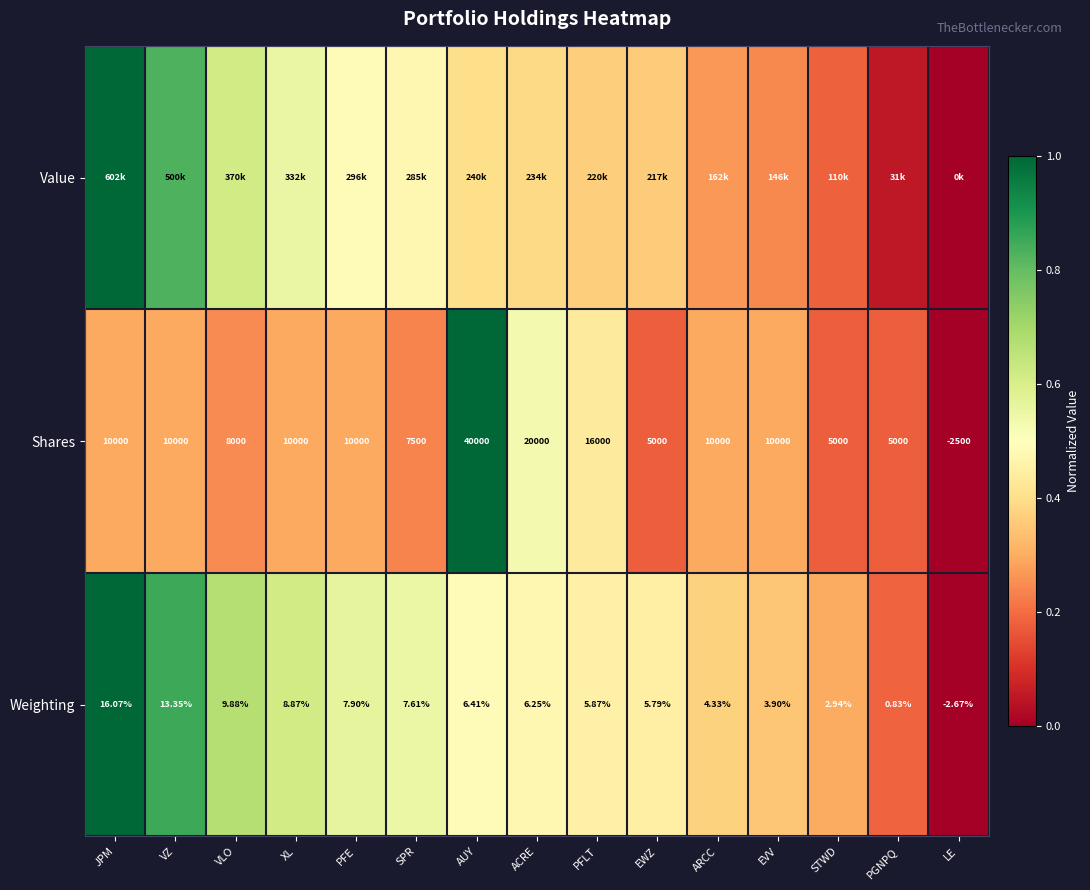

True or false: Weighting has a value of 1.0 at XL.

False